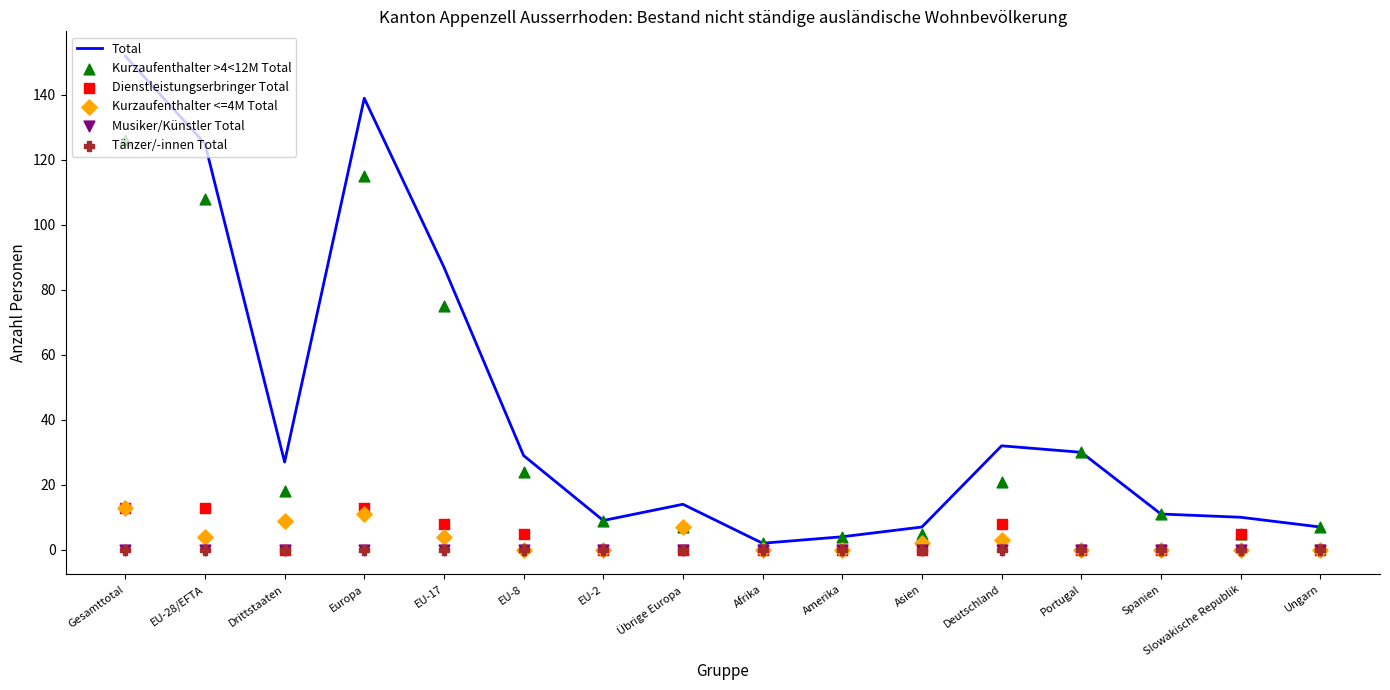

What is the total value across all series at Portugal?

60